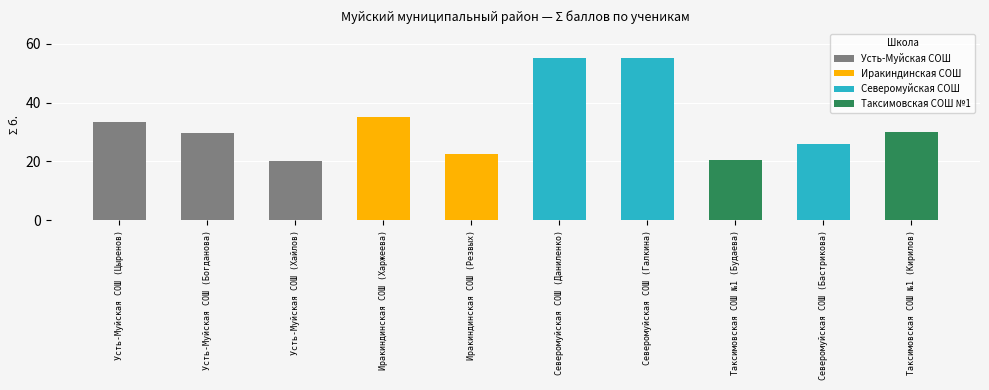

What is the label of the 10th bar from the right?

Усть-Муйская СОШ (Цыренов)